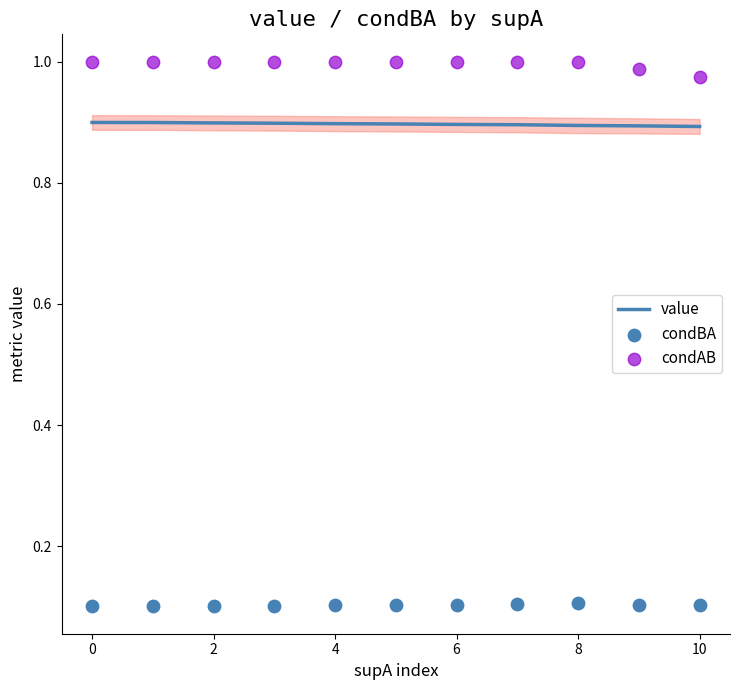

The value of value at 8 is 0.9. True or false?

True